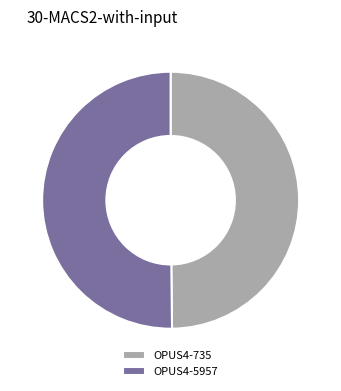

What is the ratio of the value at OPUS4-735 to the value at OPUS4-5957?

1.0